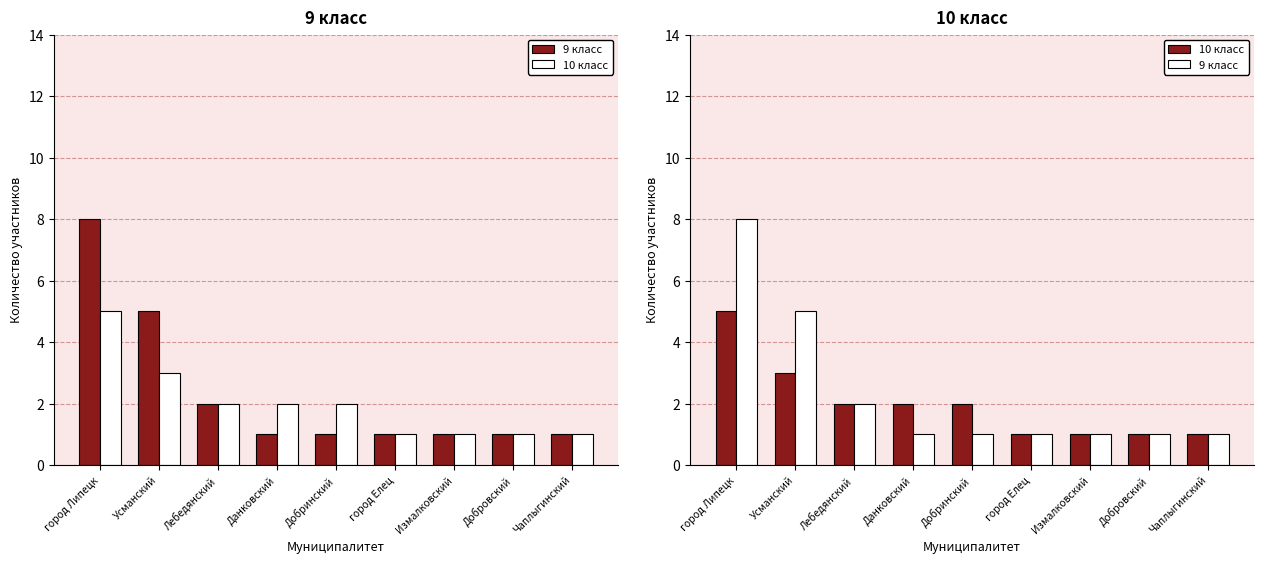

Reading left to right, extract all data points from this chart.

9 класс: город Липецк=8	Усманский=5	Лебедянский=2	Данковский=1	Добринский=1	город Елец=1	Измалковский=1	Добровский=1	Чаплыгинский=1
10 класс: город Липецк=5	Усманский=3	Лебедянский=2	Данковский=2	Добринский=2	город Елец=1	Измалковский=1	Добровский=1	Чаплыгинский=1